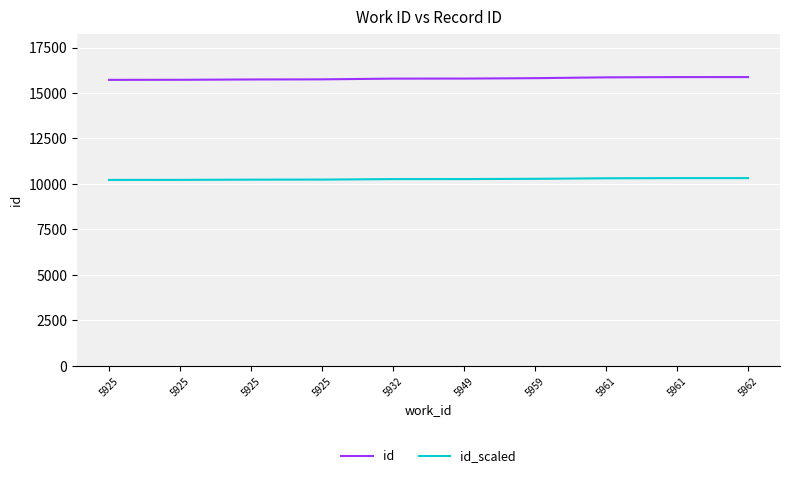

What are all the series names shown in the legend?

id, id_scaled